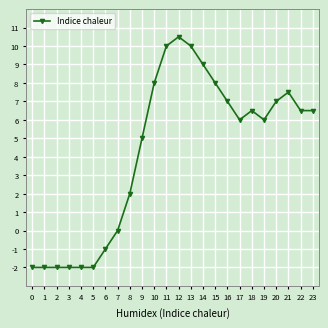

What is the value of the 9th point from the left?

2.0